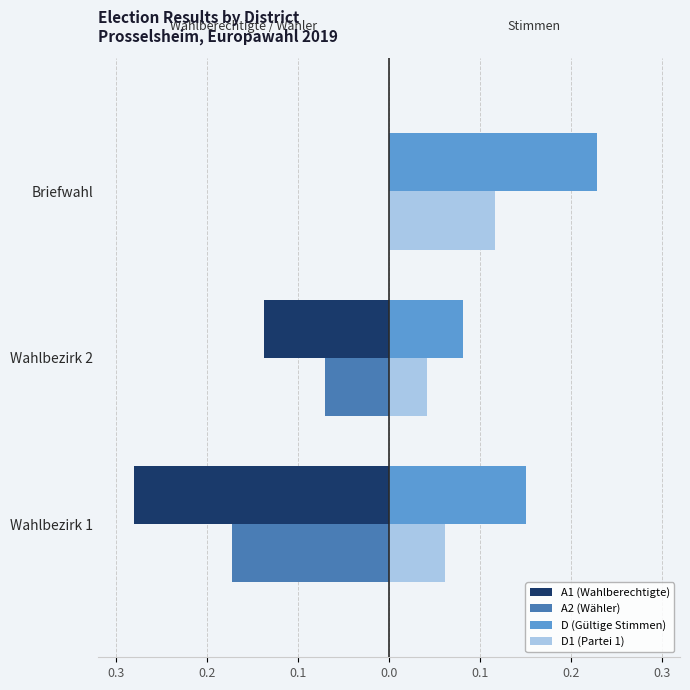

Count the D1 (Partei 1) values in the range 0 to 1.

3